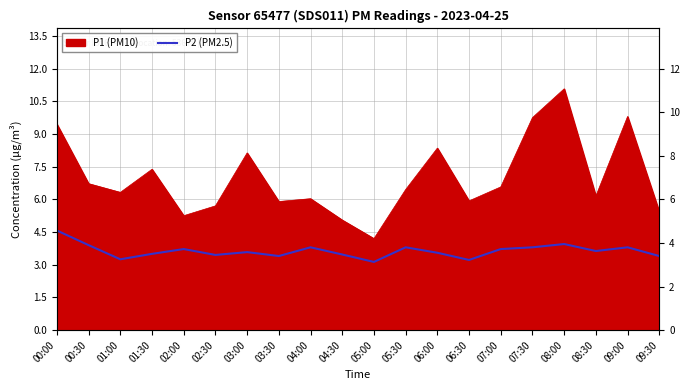

Reading left to right, extract all data points from this chart.

4.6	3.9	3.2	3.5	3.7	3.5	3.6	3.4	3.8	3.5	3.1	3.8	3.5	3.2	3.7	3.8	4.0	3.6	3.8	3.4